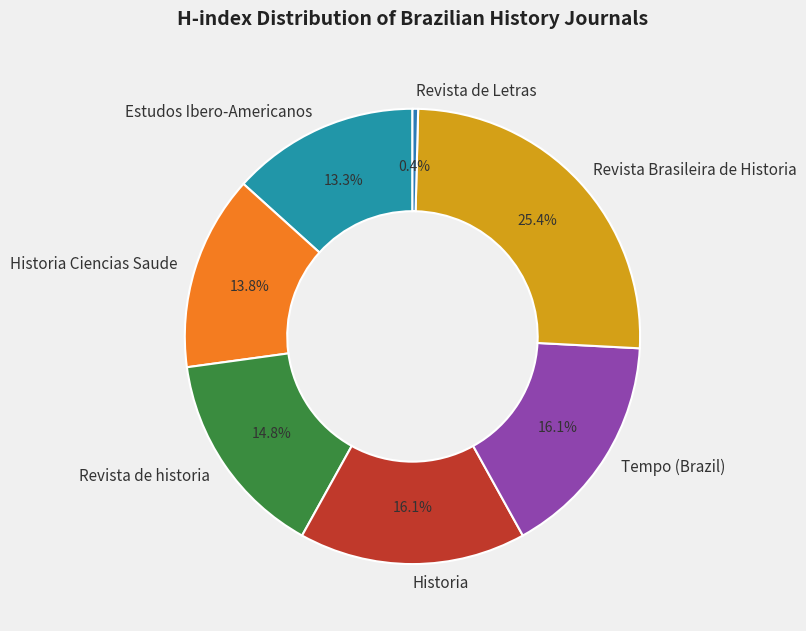

Does any single category account for the majority?

No